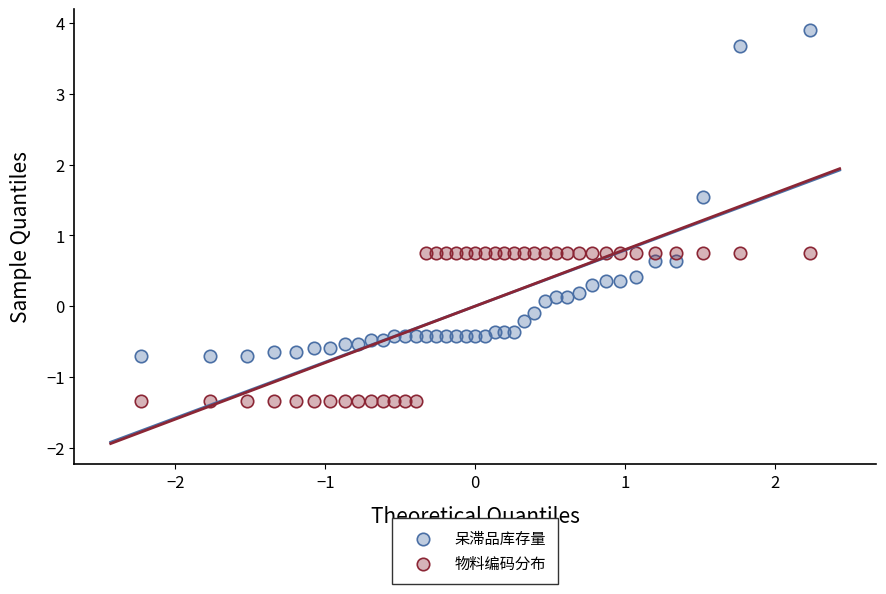

Across all data points, what is the range of X values (max minus min)?

4.5